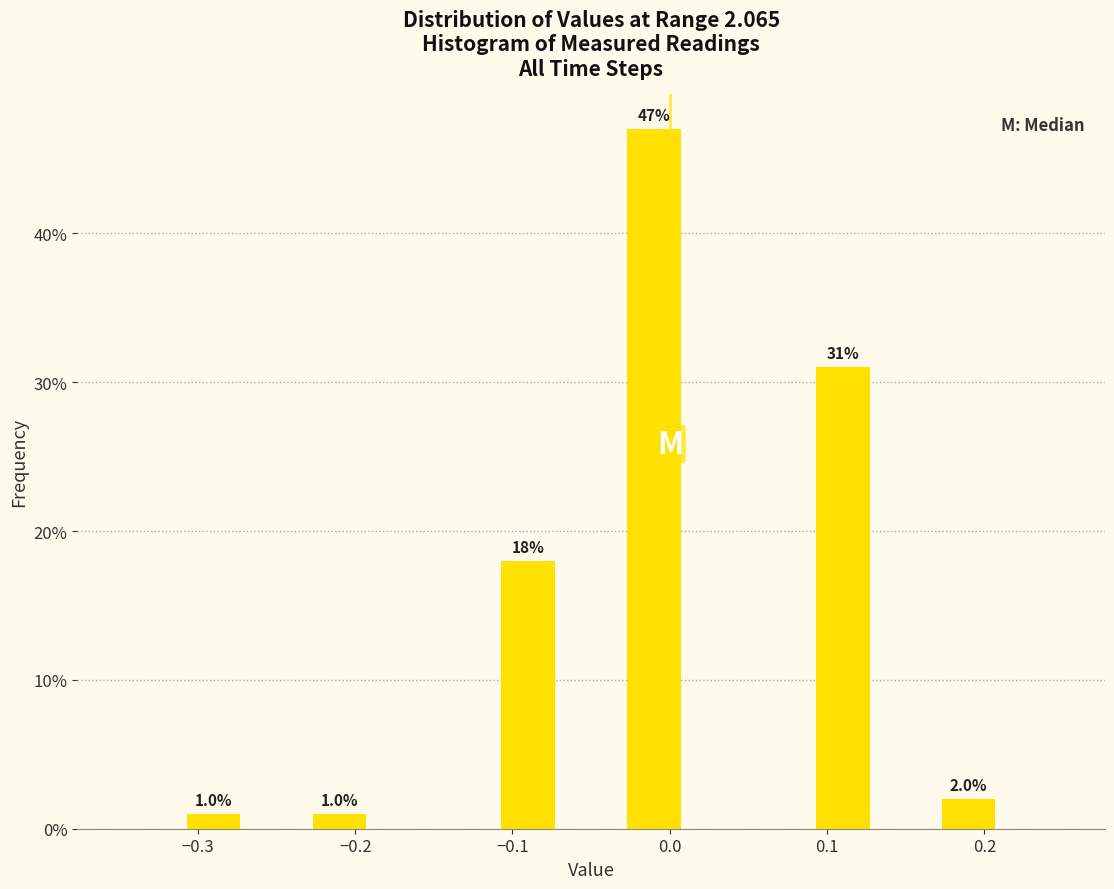

Over which range of the x-axis is the bar tallest?

-0.03 to 0.01